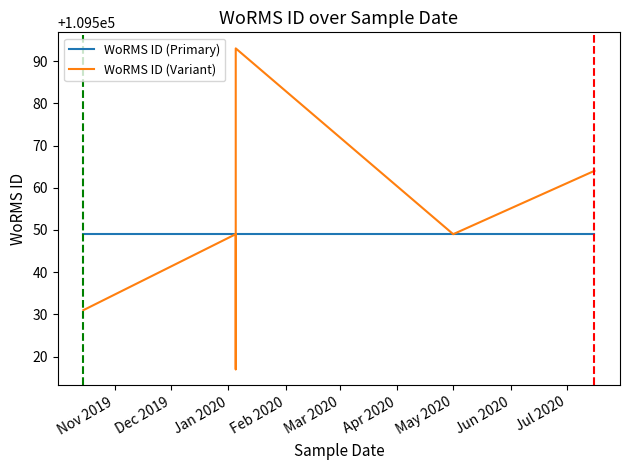

True or false: WoRMS ID (Primary) has a value of 154132 at Apr 2020.

False